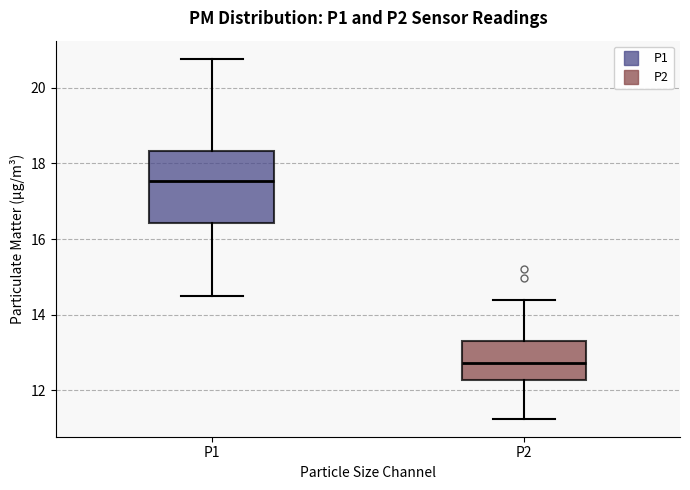

Reading left to right, read every box against the y-axis: the position of its median line, the range the box covers, and the ends of its whiskers. The values are not printed on the chart, so give them approximately, as read against the axis.

P1: median 17.6, box 16.4 to 18.4, whiskers 14.6 to 20.8
P2: median 12.8, box 12.2 to 13.4, whiskers 11.2 to 14.4